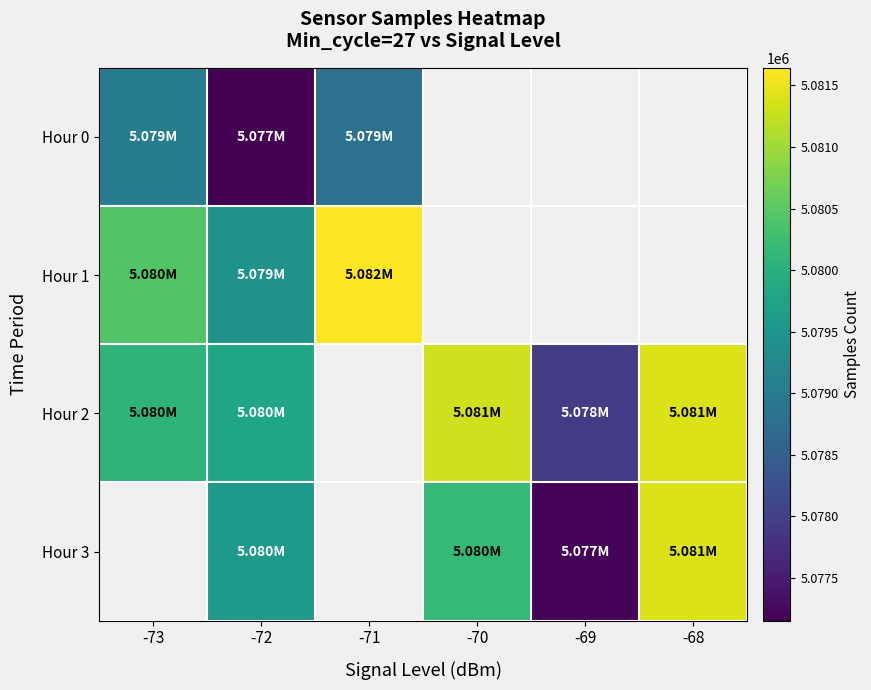

Between -70 and -69, which series saw the biggest shift?

Hour 2